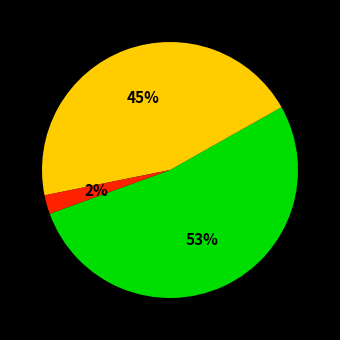

Is there any slice that represents more than half of the pie?

Yes